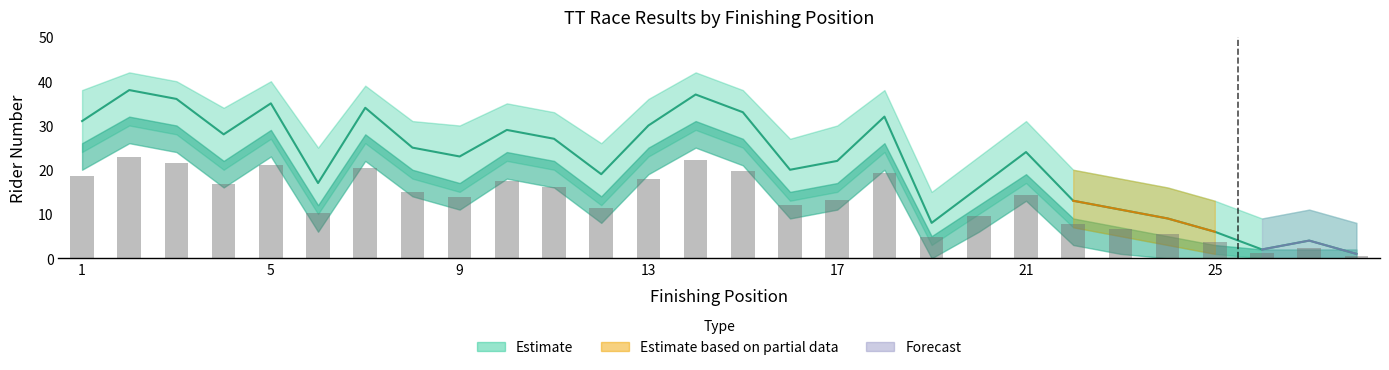

Reading left to right, what are all the values shown in this chart?

number: 31.0	38.0	36.0	28.0	35.0	17.0	34.0	25.0	23.0	29.0	27.0	19.0	30.0	37.0	33.0	20.0	22.0	32.0	8.0	16.0	24.0	13.0	11.0	9.0	6.0	2.0	4.0	1.0
number_upper: 18.6	22.8	21.6	16.8	21.0	10.2	20.4	15.0	13.8	17.4	16.2	11.4	18.0	22.2	19.8	12.0	13.2	19.2	4.8	9.6	14.4	7.8	6.6	5.4	3.6	1.2	2.4	0.6